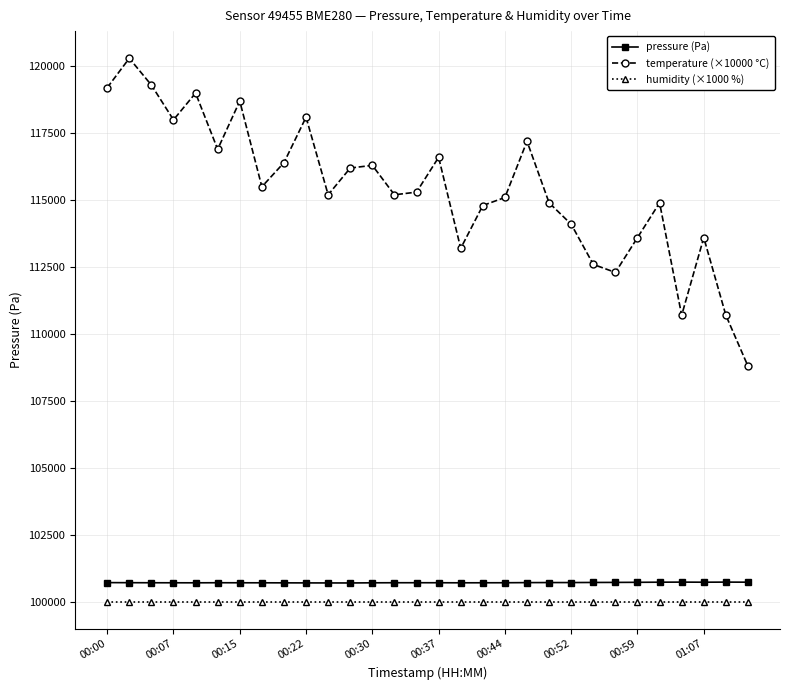

What is the average value of the humidity (×1000 %) series?

100000.0